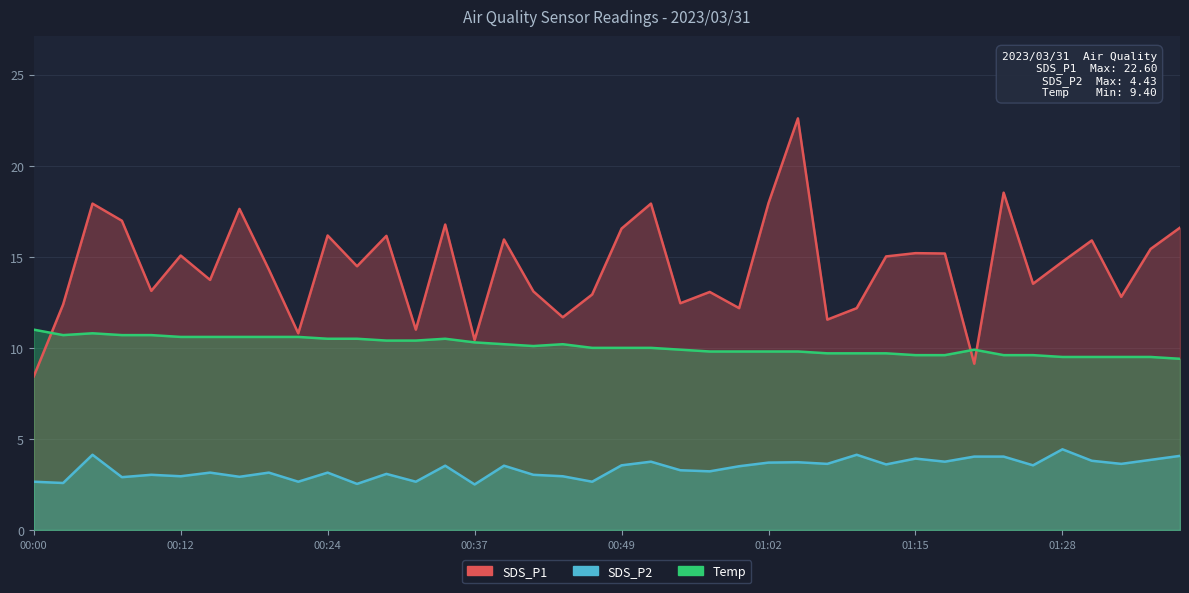

The SDS_P2 series shows 4.0 at 01:20. True or false?

True